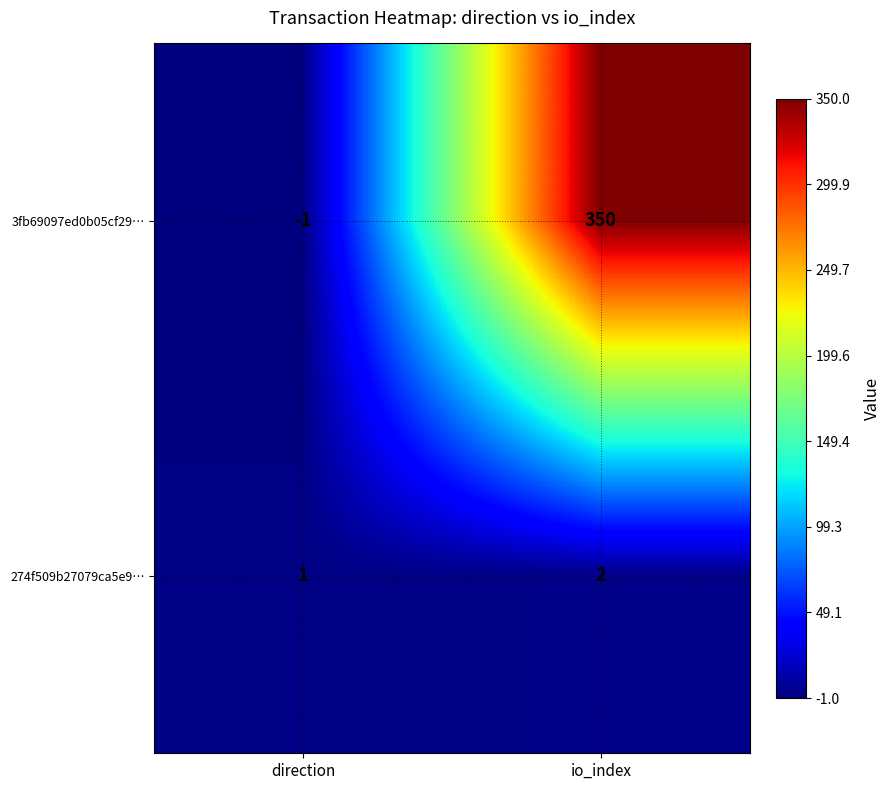

What is the sum of all 274f509b27079ca5e9… values?

3